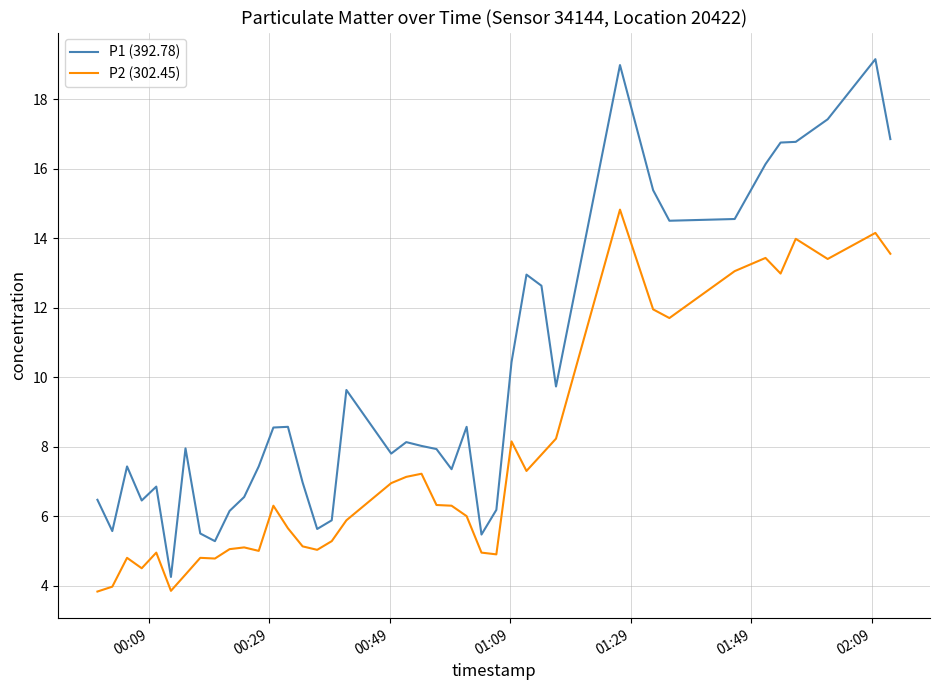

Which series has the largest range (max minus min)?

P1 (392.78)